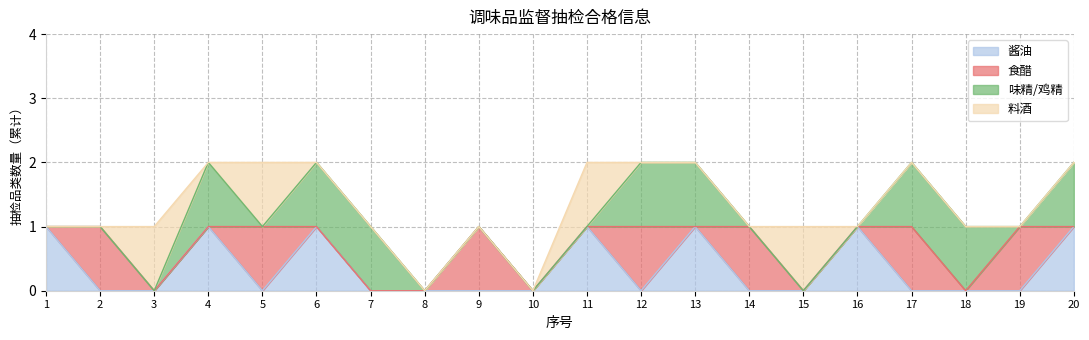

Reading left to right, transcribe all the data shown in this chart.

酱油: 1=1	2=0	3=0	4=1	5=0	6=1	7=0	8=0	9=0	10=0	11=1	12=0	13=1	14=0	15=0	16=1	17=0	18=0	19=0	20=1
食醋: 1=0	2=1	3=0	4=0	5=1	6=0	7=0	8=0	9=1	10=0	11=0	12=1	13=0	14=1	15=0	16=0	17=1	18=0	19=1	20=0
味精/鸡精: 1=0	2=0	3=0	4=1	5=0	6=1	7=1	8=0	9=0	10=0	11=0	12=1	13=1	14=0	15=0	16=0	17=1	18=1	19=0	20=1
料酒: 1=0	2=0	3=1	4=0	5=1	6=0	7=0	8=0	9=0	10=0	11=1	12=0	13=0	14=0	15=1	16=0	17=0	18=0	19=0	20=0